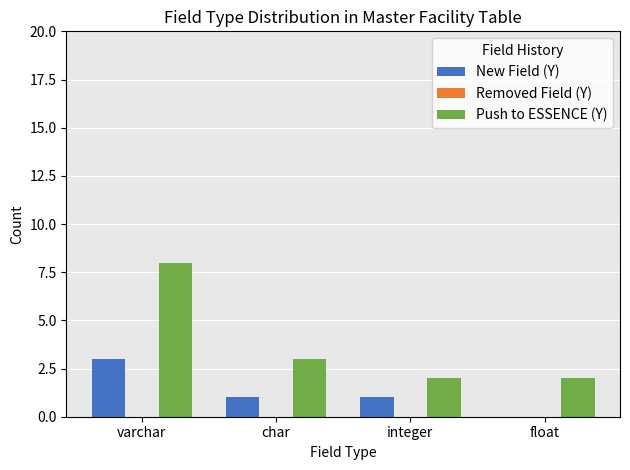

Reading right to left, extract all data points from this chart.

New Field (Y): float=0	integer=1	char=1	varchar=3
Push to ESSENCE (Y): float=2	integer=2	char=3	varchar=8